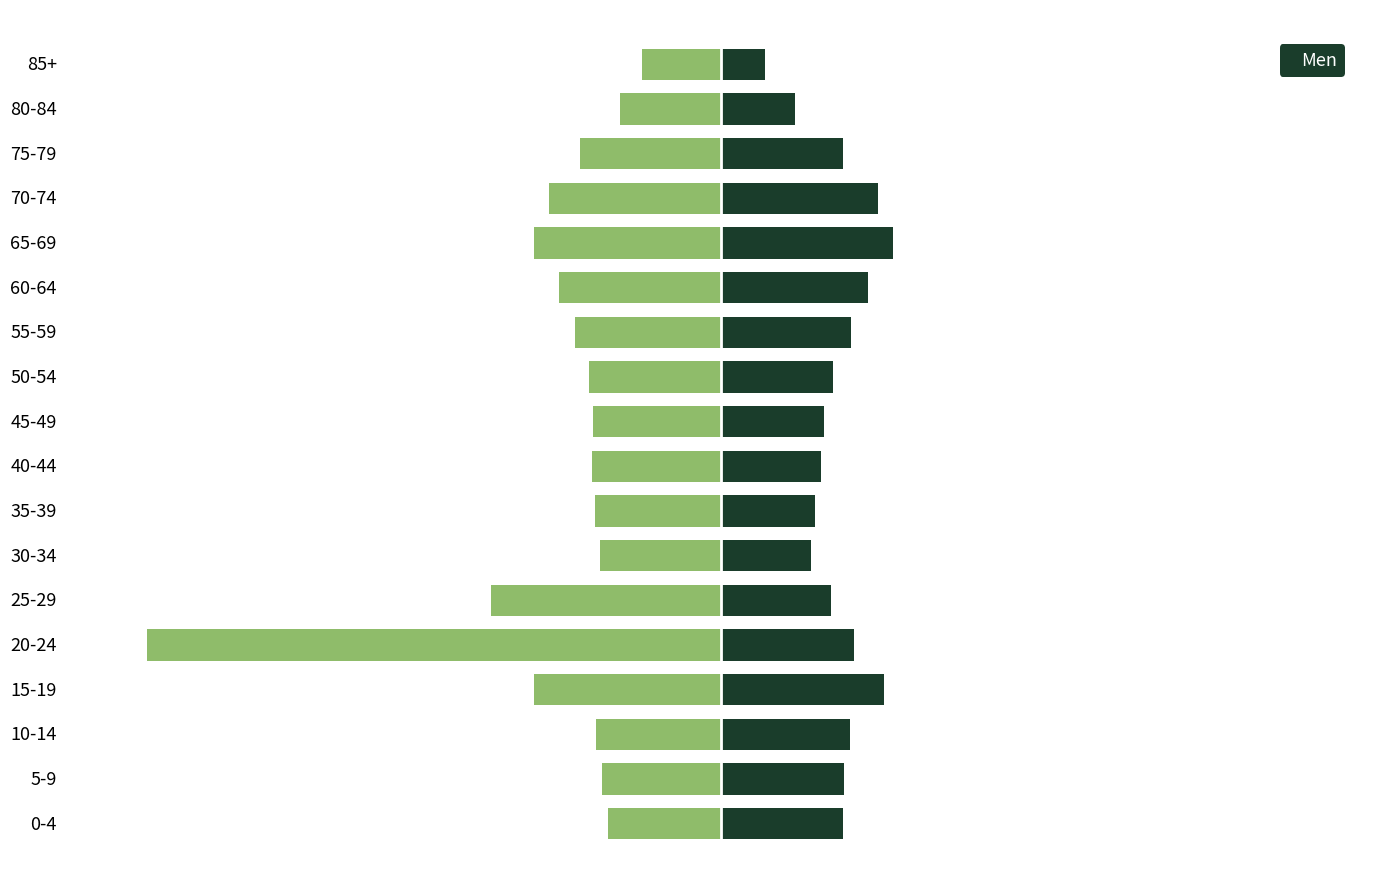

True or false: Women has a value of -175 at 70-74.

False